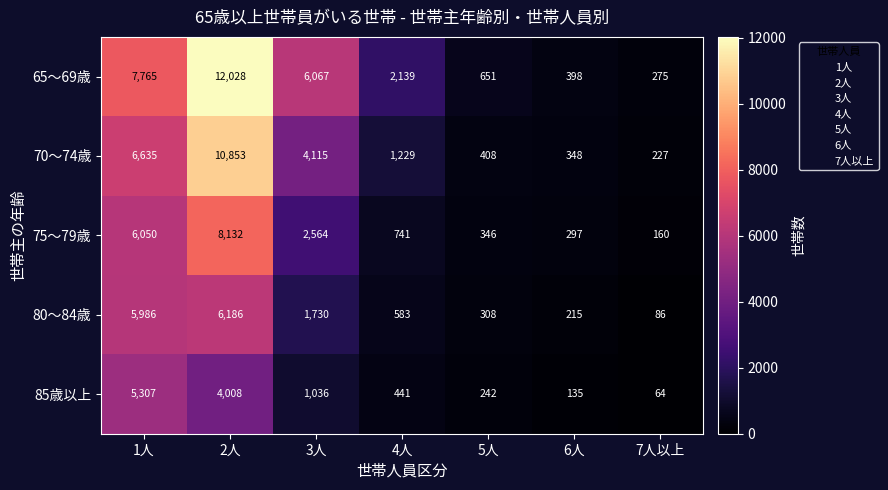

At which category is the sum across all series the highest?

2人